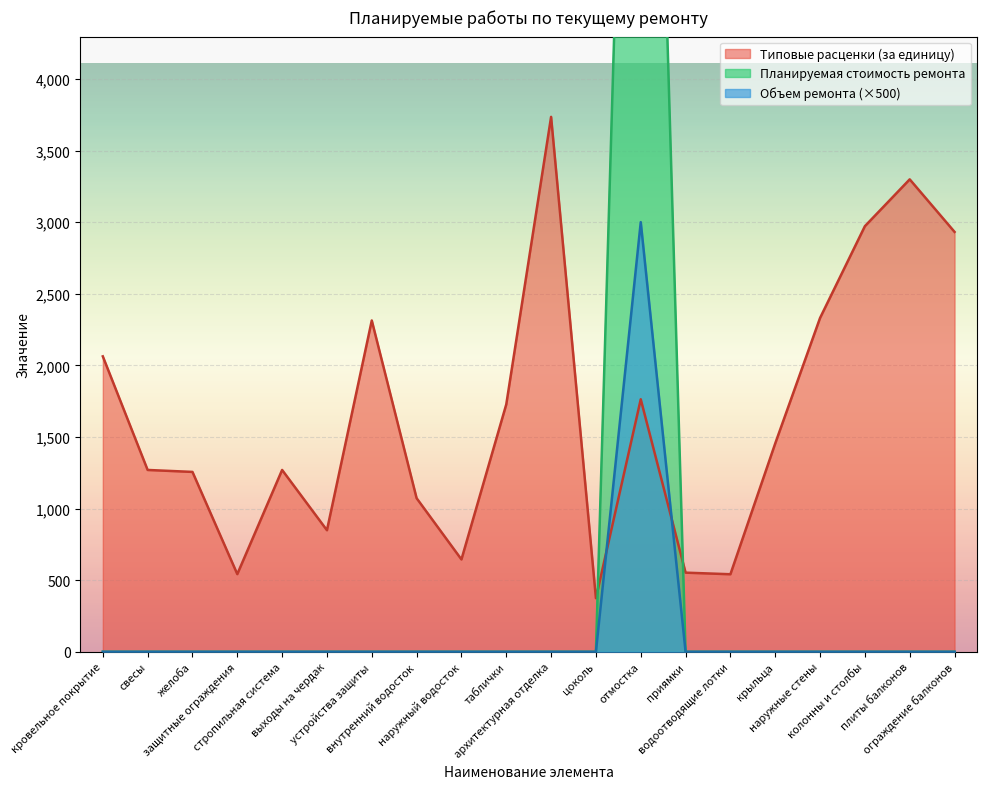

What is the average value of the Типовые расценки (за единицу) series?

1648.1